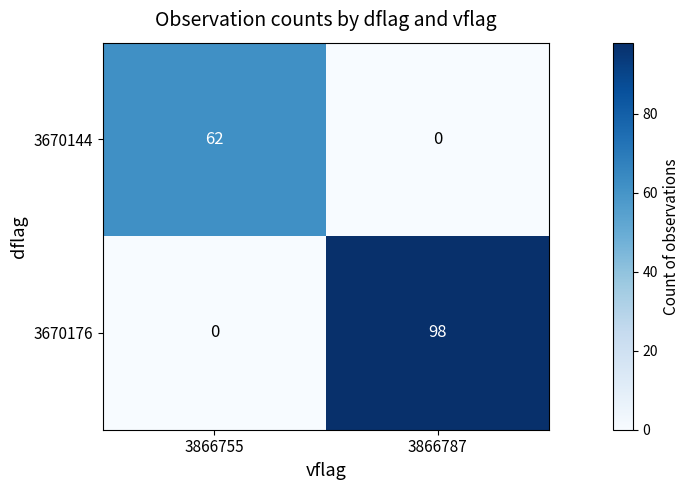

At 3866787, list the series in order from smallest to largest.

3670144, 3670176